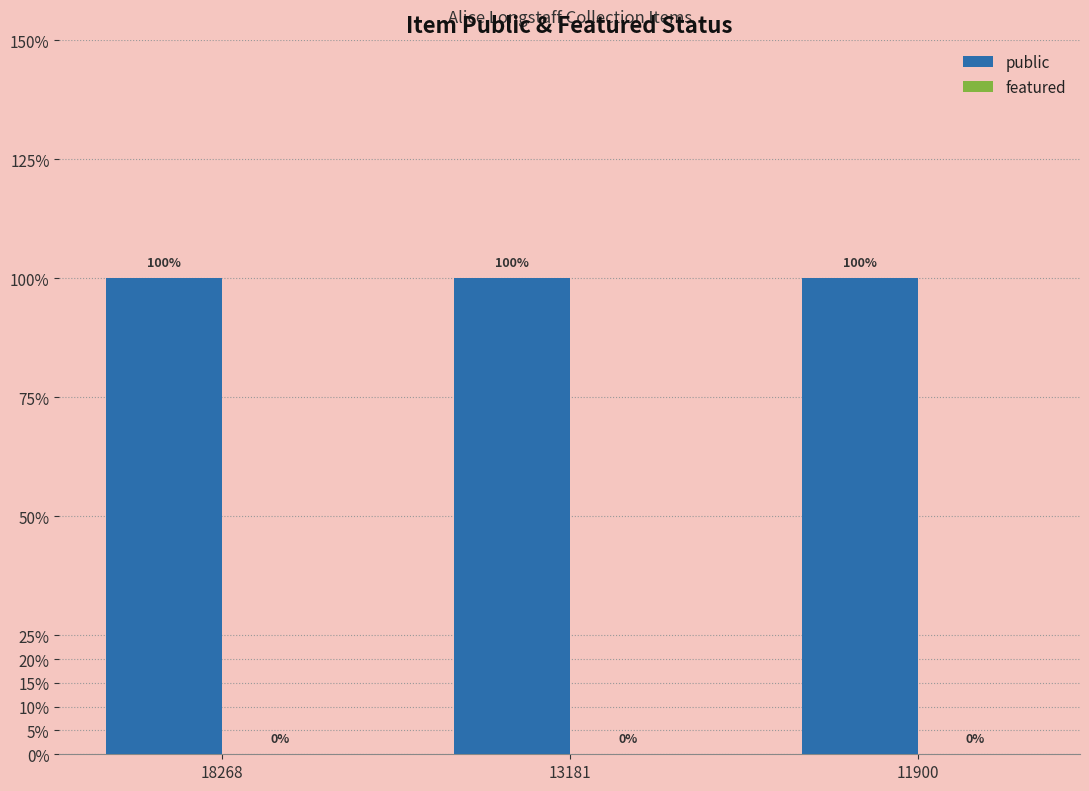

List the series in order of their overall mean, highest first.

public, featured